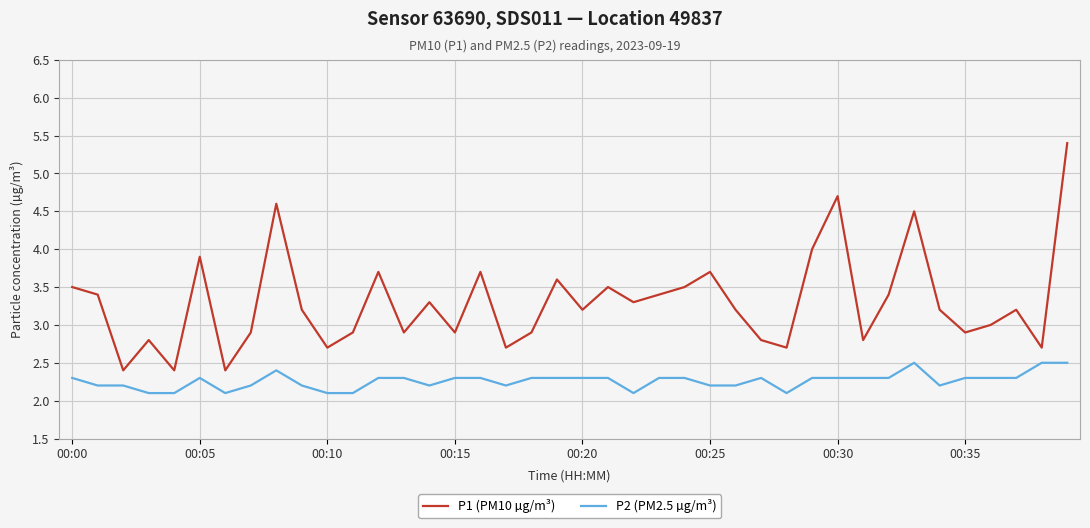

What is the minimum value shown in the chart?

2.1